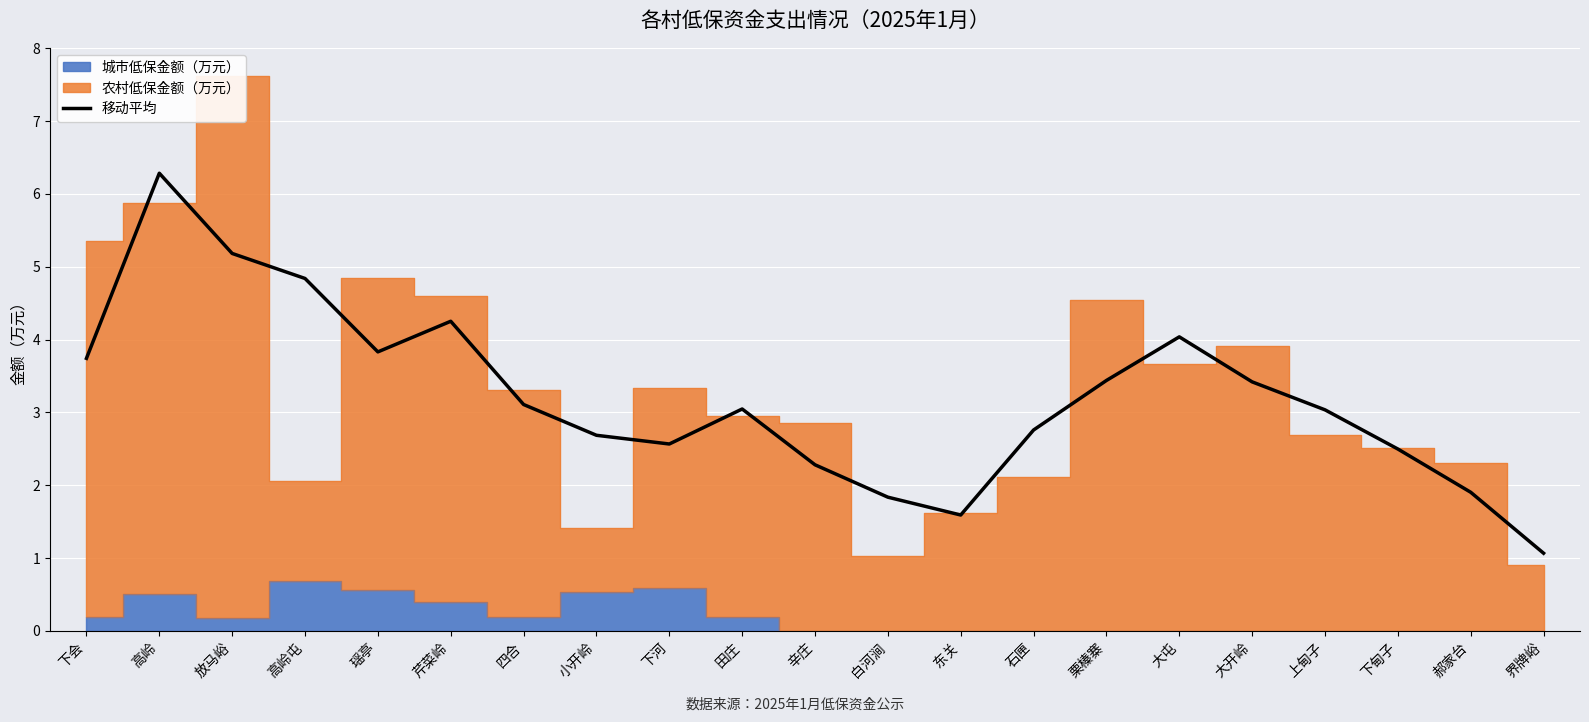

What is the maximum value for 移动平均?

6.3